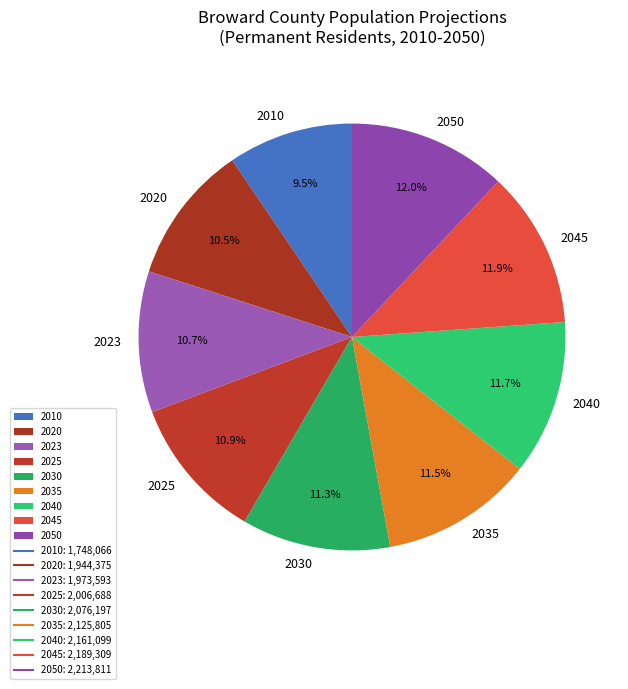

Which category has the smallest portion of the pie?

2010